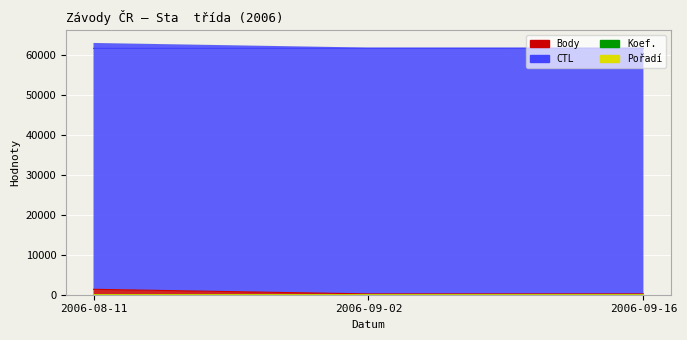

What is the sum of the Koef. values at 2006-09-02 and 2006-08-11?

8